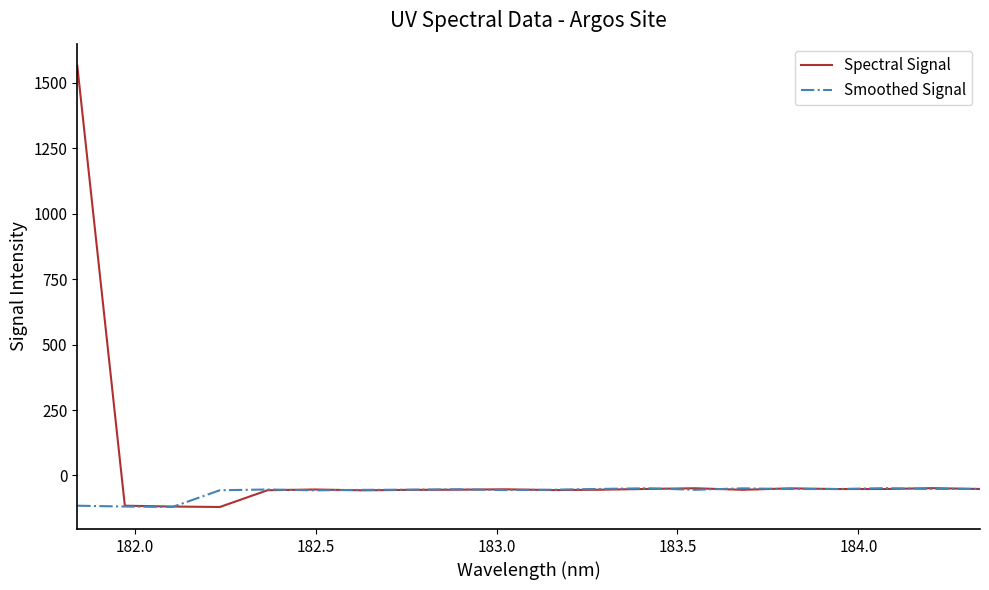

Which series has the largest total across all categories?

Spectral Signal